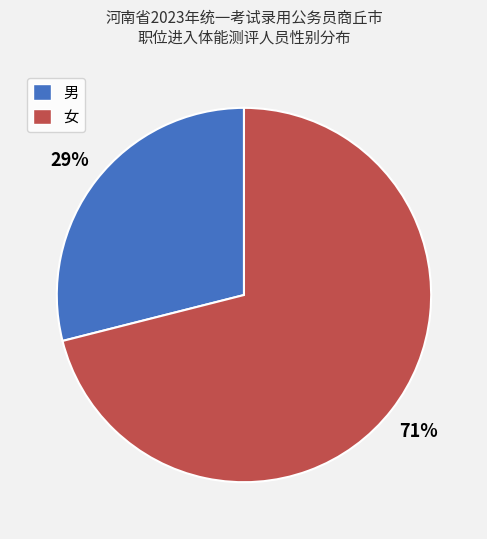

Does any single category account for the majority?

Yes